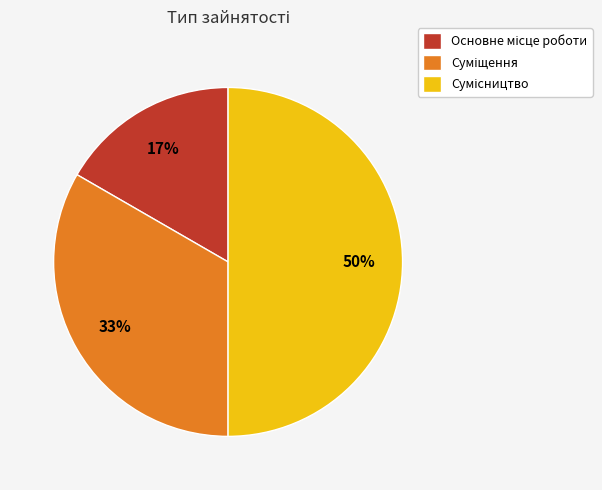

To the nearest percent, what is the average slice percentage?

33%